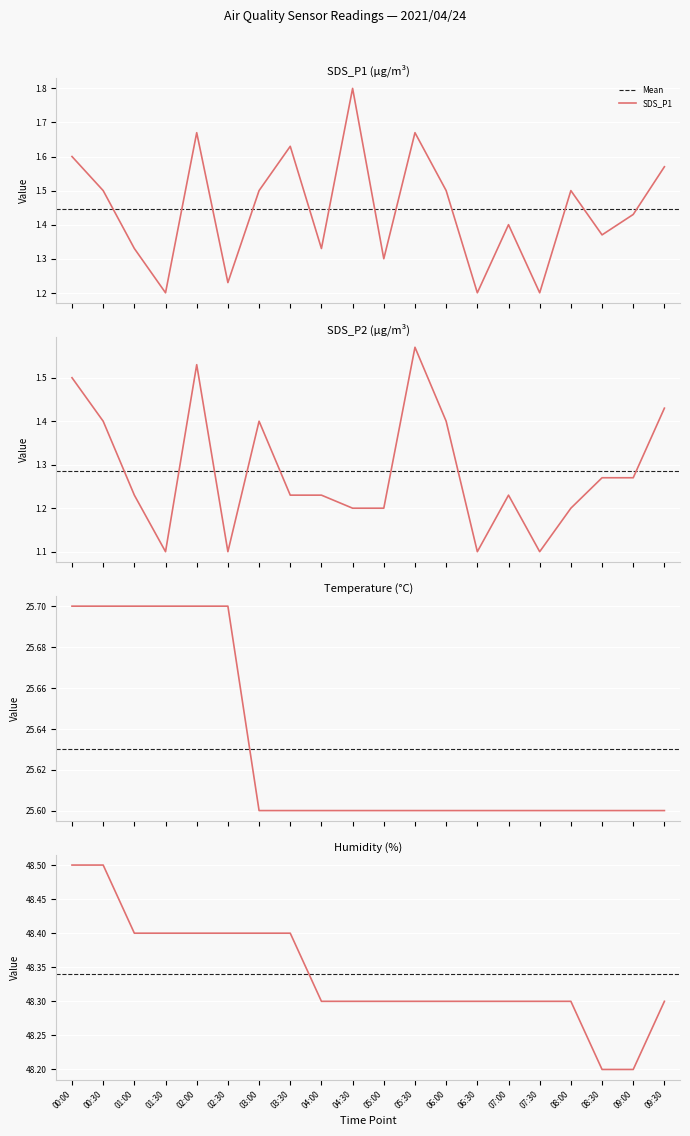

At how many categories does at least one series exceed 1?

20